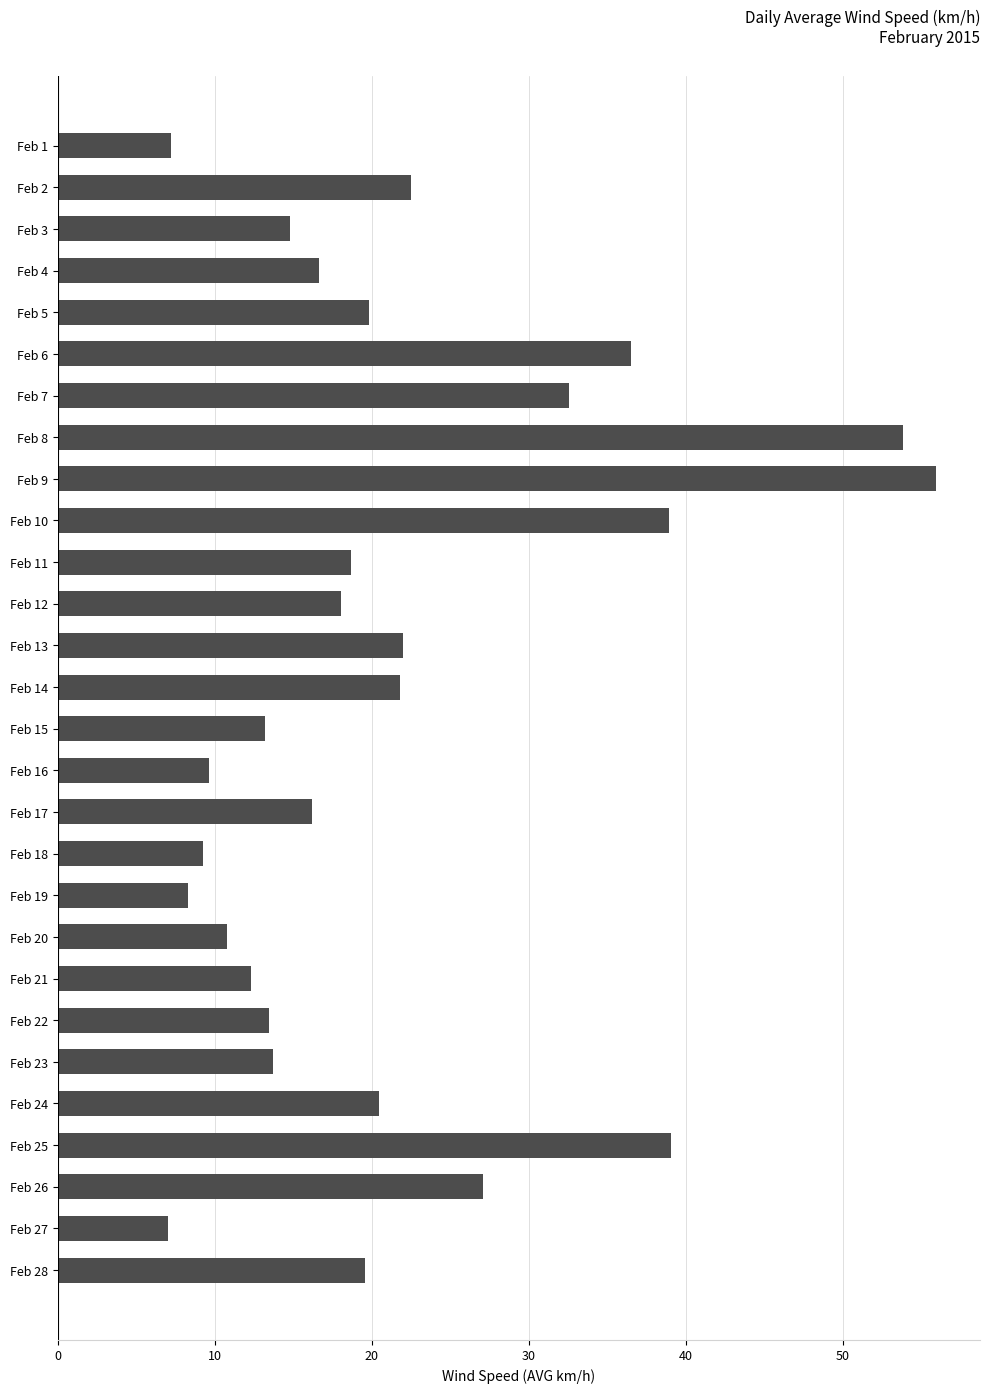

Which category has the highest value across all series?

Feb 9